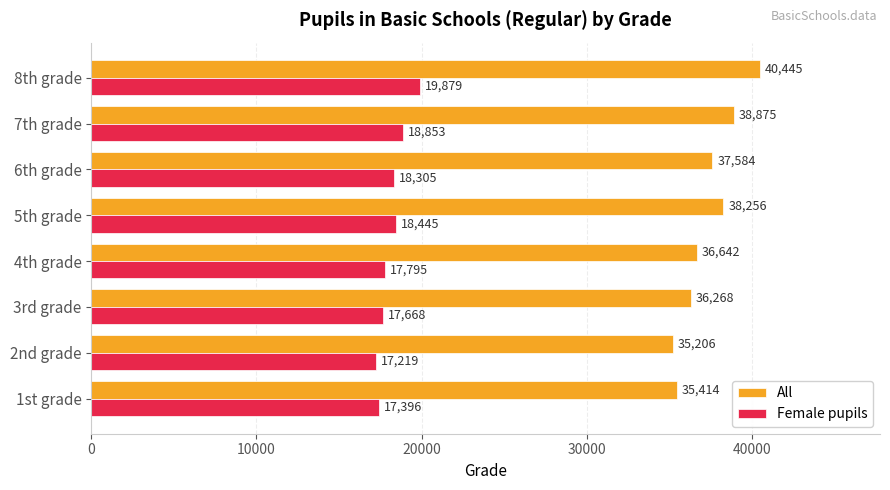

Is the value of Female pupils at 3rd grade greater than the value of All at 8th grade?

No